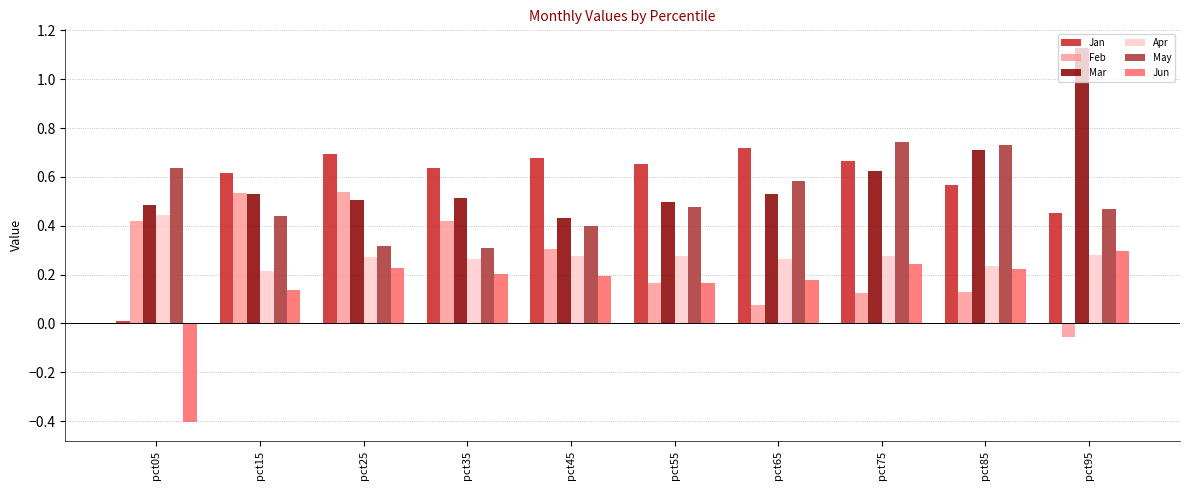

List the series in order of their peak value, highest first.

Mar, May, Jan, Feb, Apr, Jun